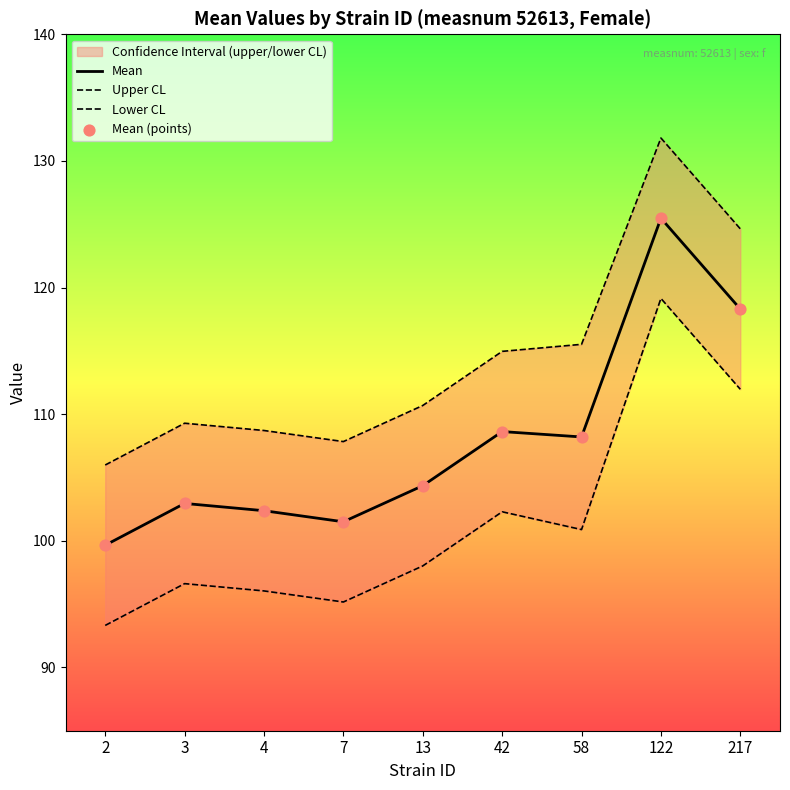

At which category is the sum across all series the highest?

122